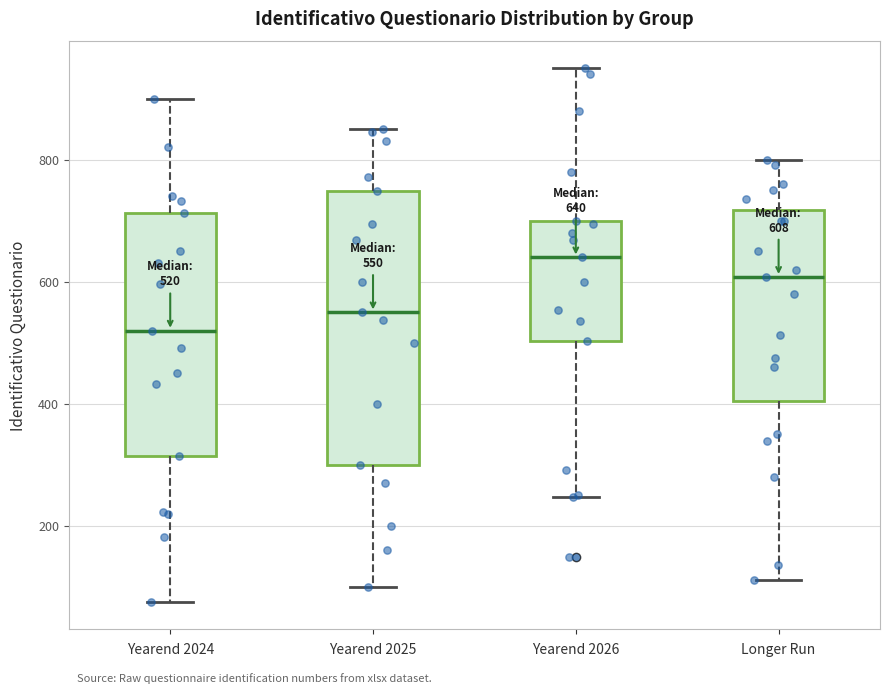

Which box has the highest median line?

Yearend 2026